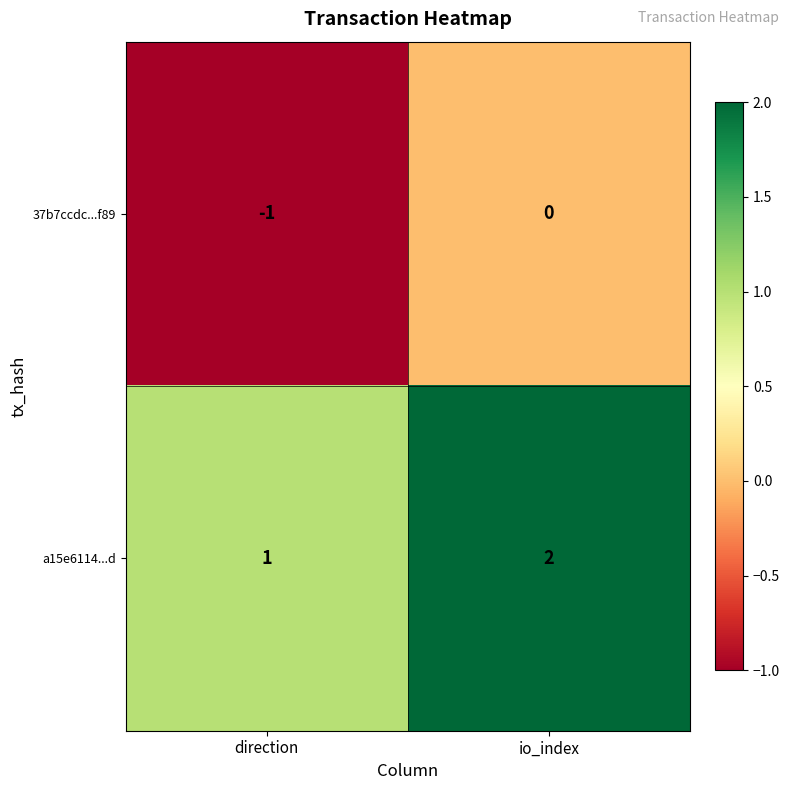

The value of 37b7ccdc...f89 at io_index is 0. True or false?

True